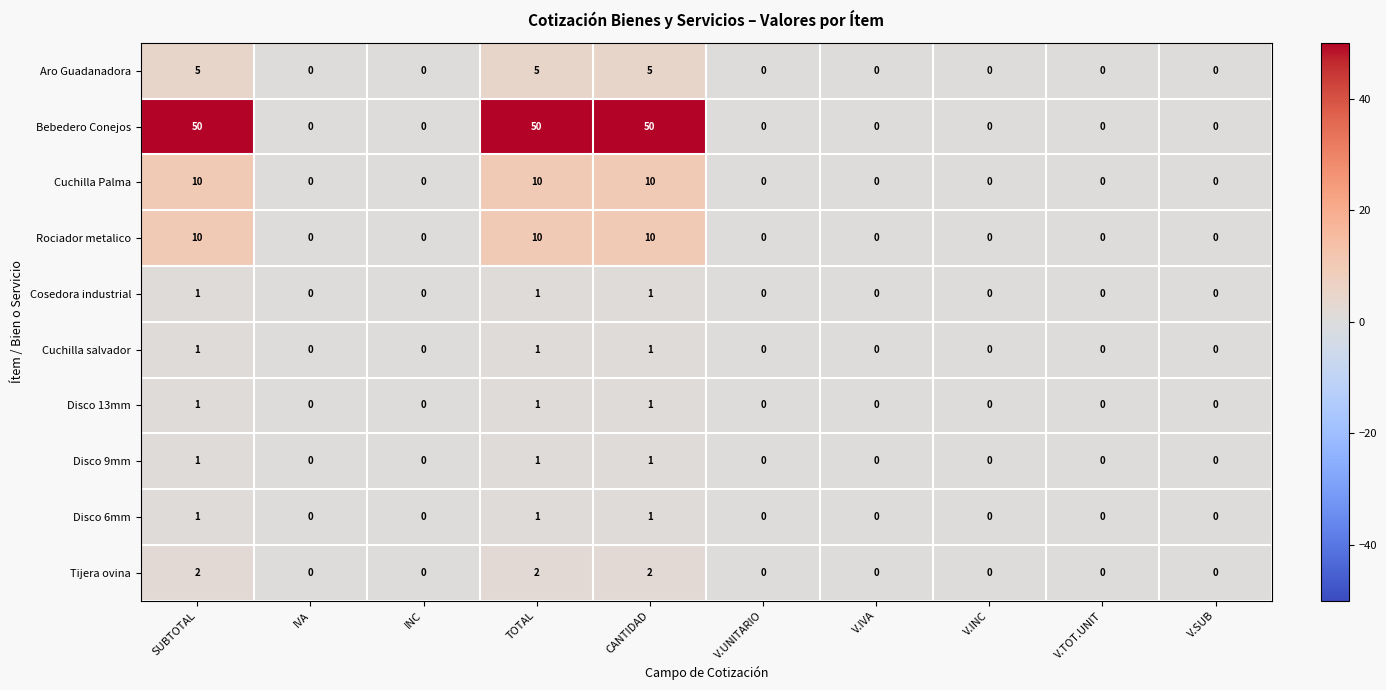

The value of Bebedero Conejos at IVA is 33. True or false?

False